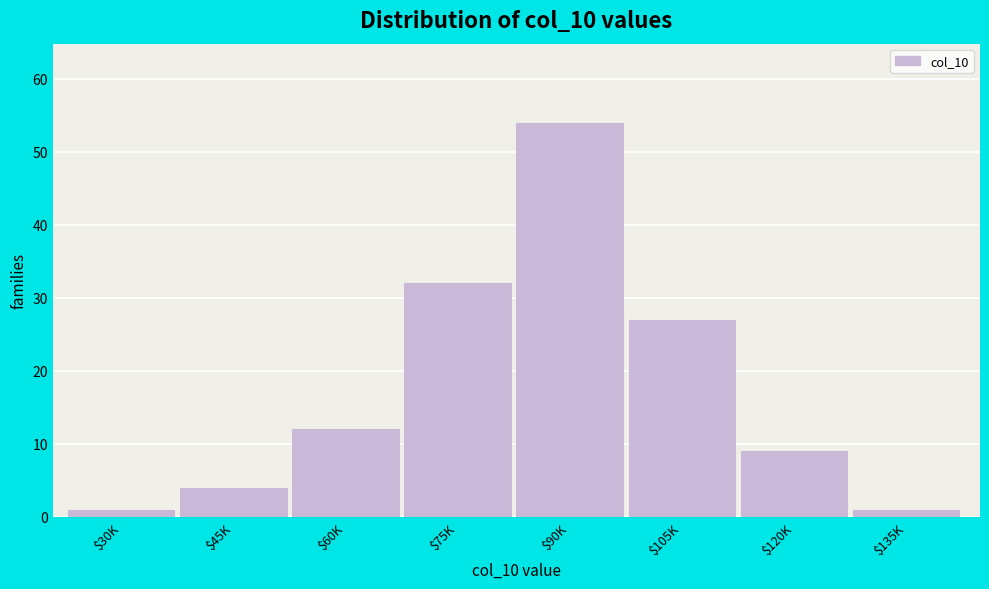

Reading right to left, what are all the values shown in this chart?

1	9	27	54	32	12	4	1